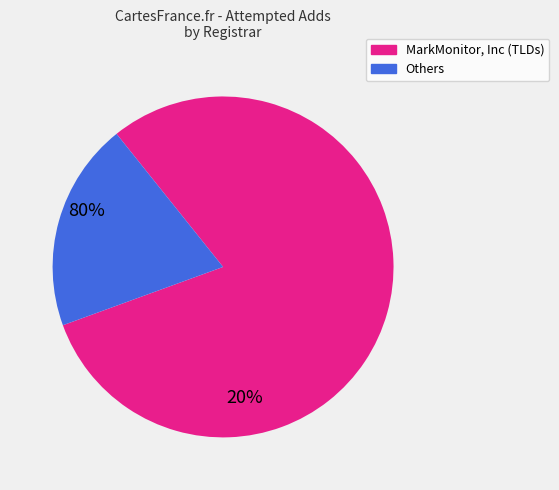

Does any single category account for the majority?

Yes